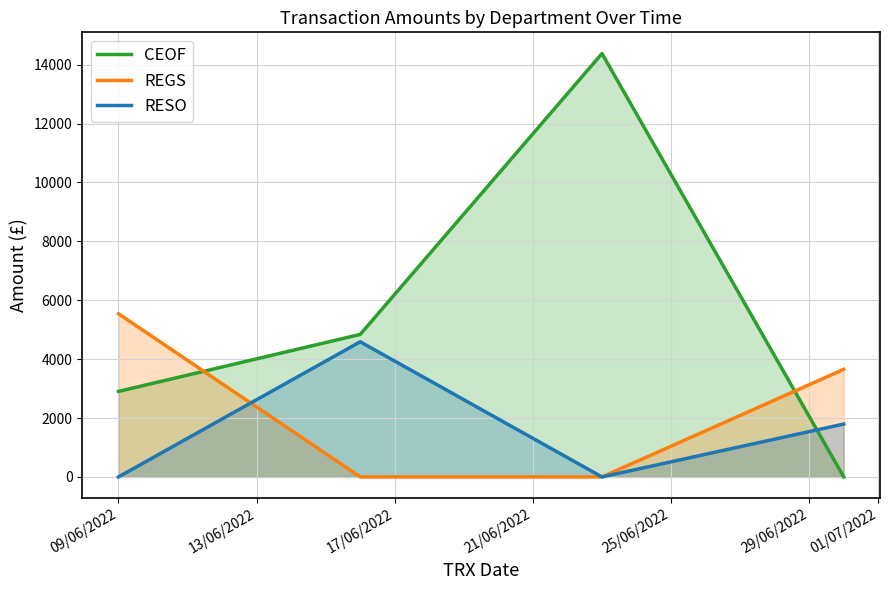

True or false: REGS and CEOF cross at least once.

True